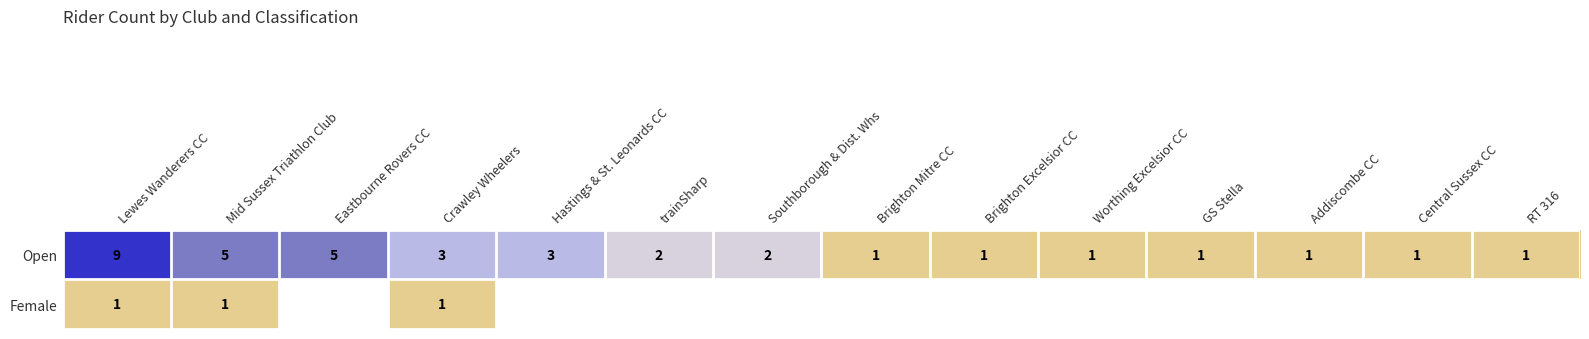

What is the sum of all Open values?

36